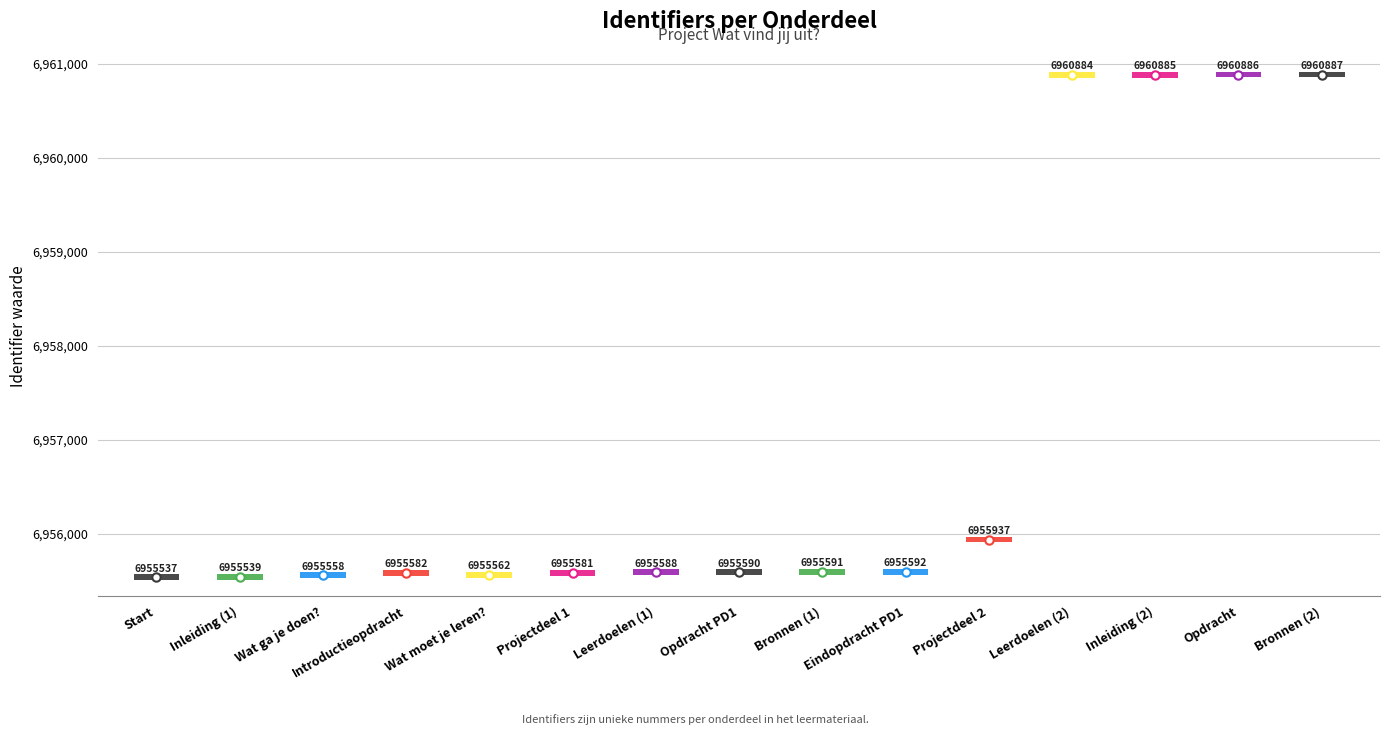

What is the greatest value displayed?

6960887